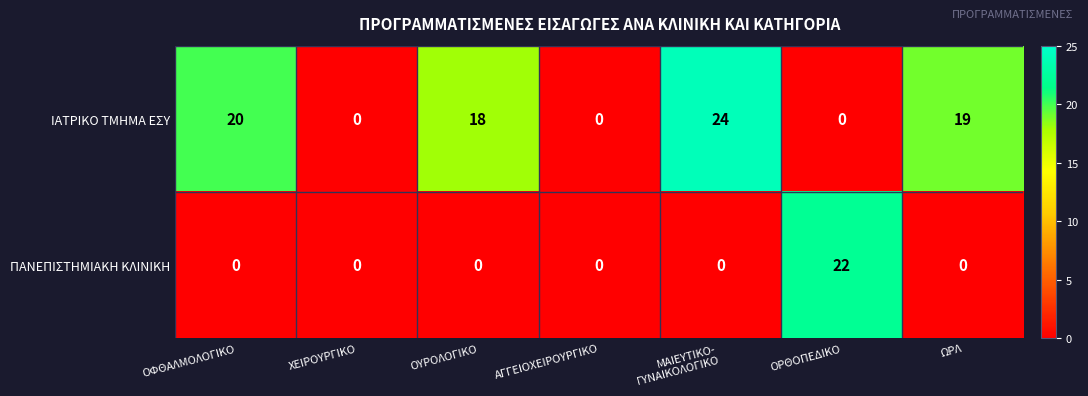

What is the difference between the maximum and second lowest values in the ΠΑΝΕΠΙΣΤΗΜΙΑΚΗ ΚΛΙΝΙΚΗ series?

22